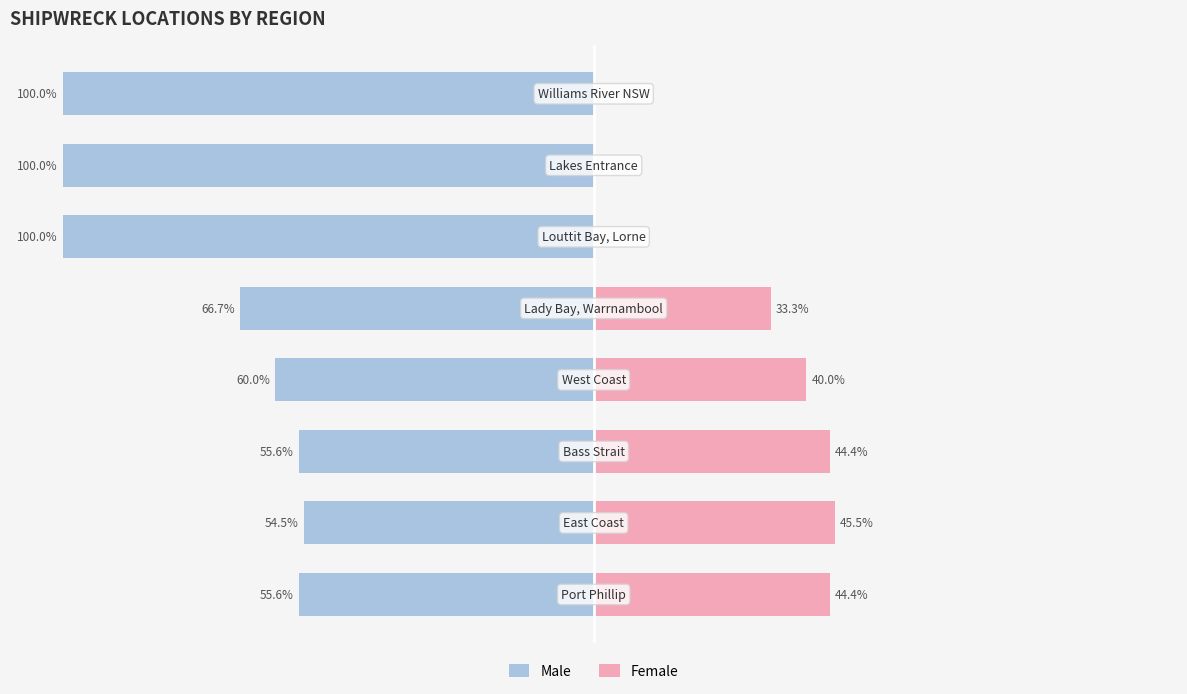

How many bars are there in each group?

2